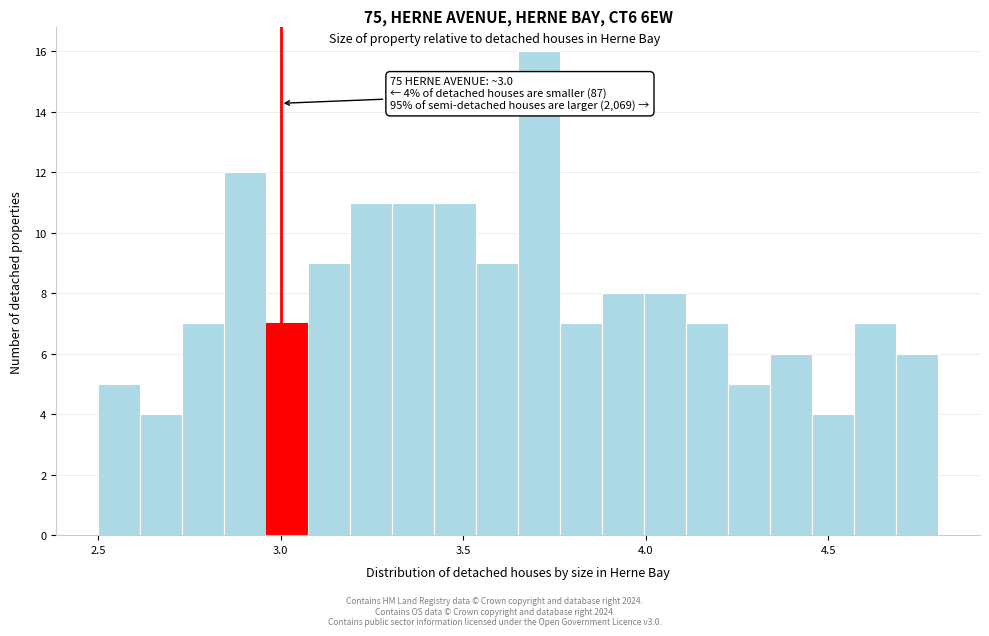

Around what value on the x-axis is the tallest bar? Give the approximate position of its centre, as read against the axis.

3.70